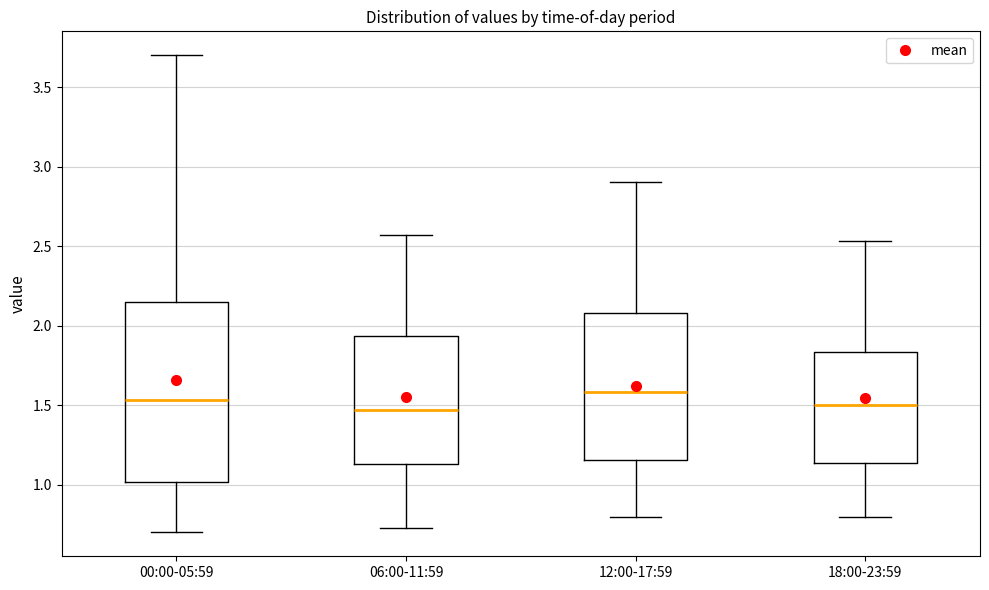

Which box is the tallest, from its lower edge to its upper edge?

00:00-05:59